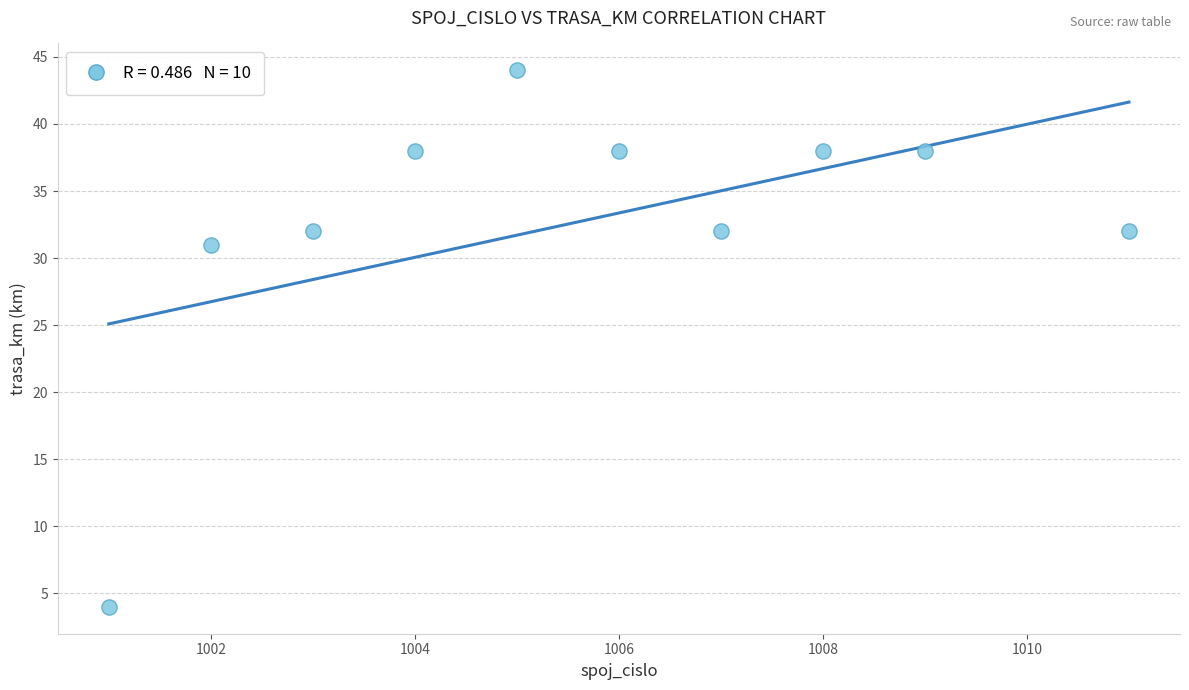

What is the average X value?

1006